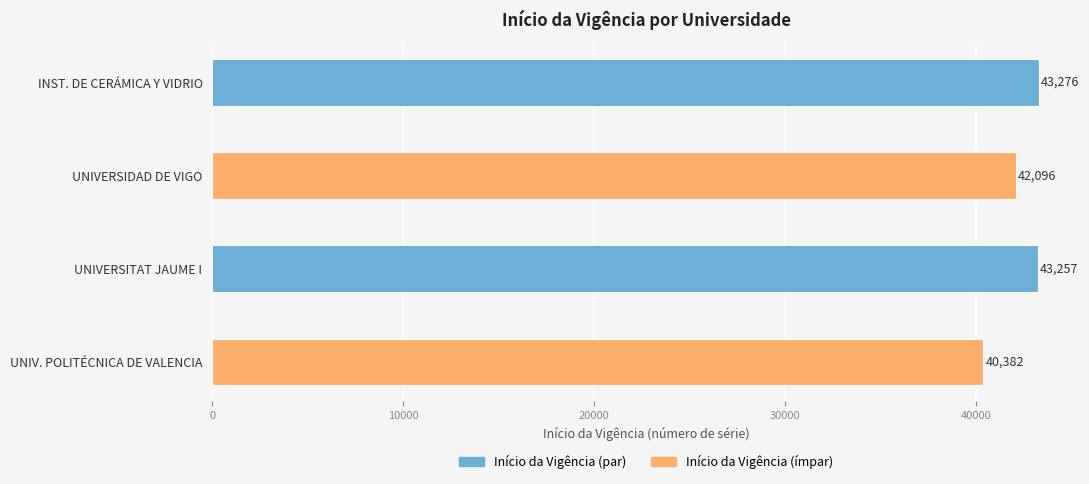

Reading top to bottom, extract all data points from this chart.

43276	42096	43257	40382